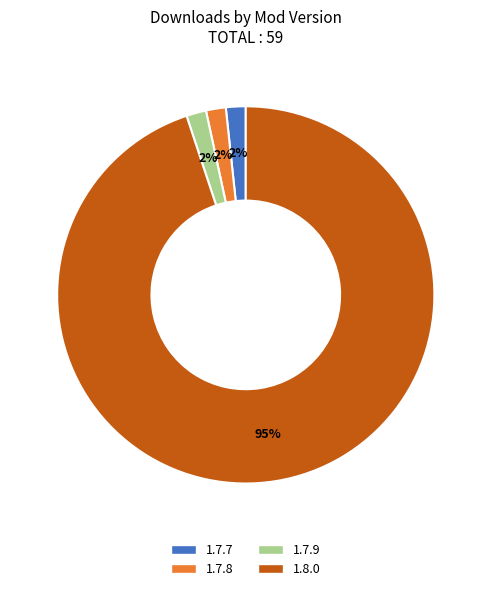

Which category accounts for the majority?

1.8.0